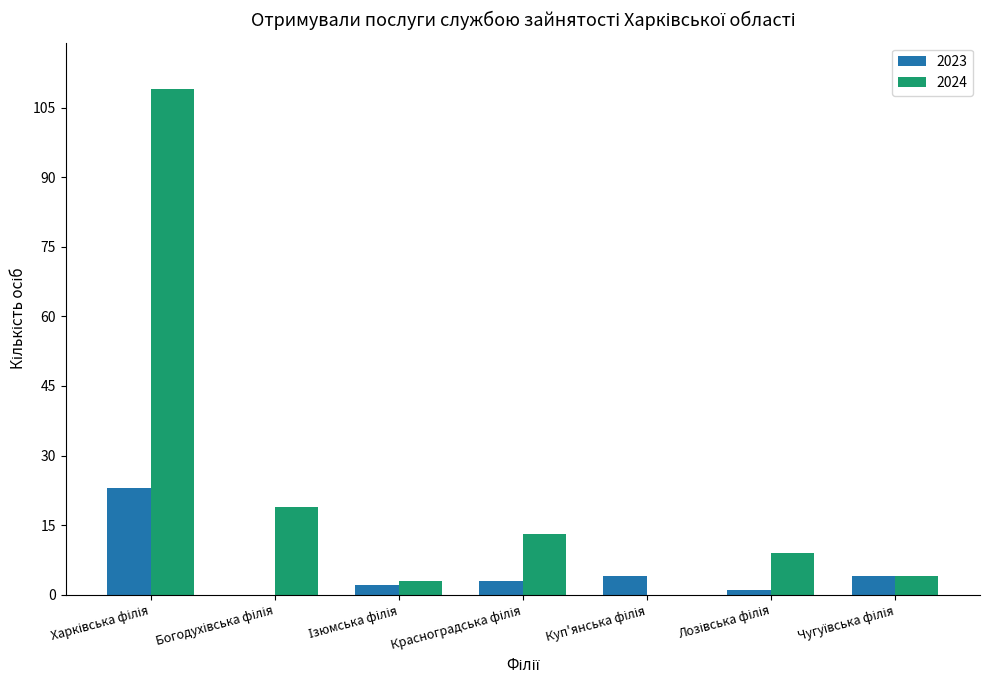

What is the maximum value for 2023?

23